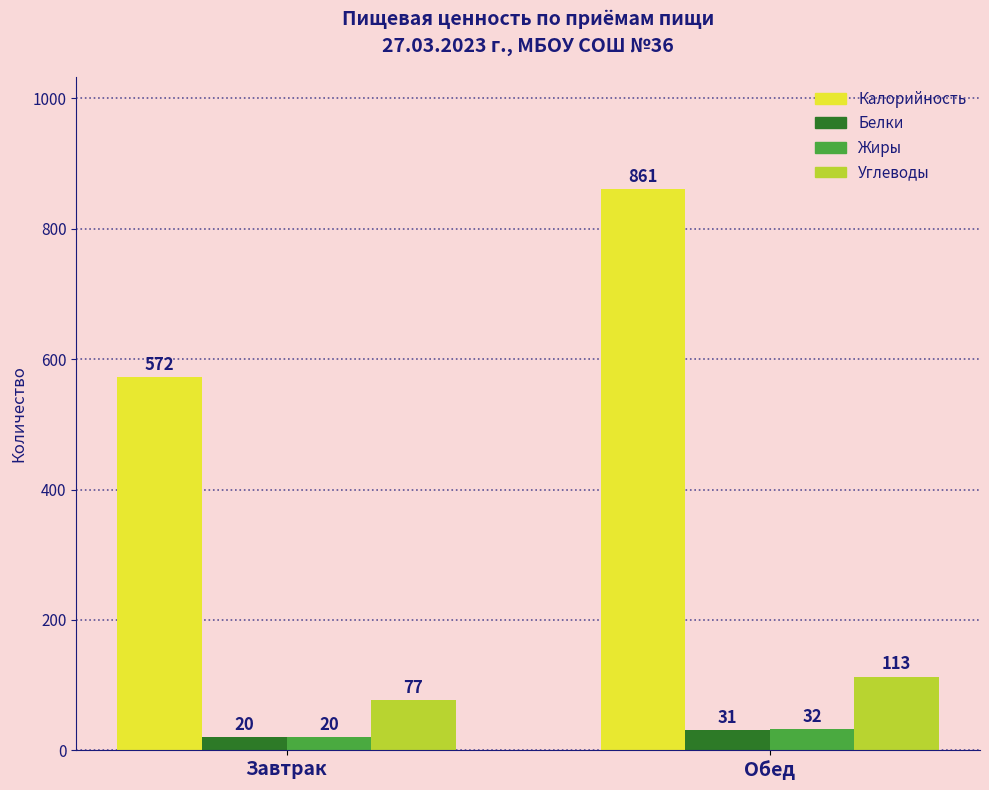

Which series has the largest total across all categories?

Калорийность